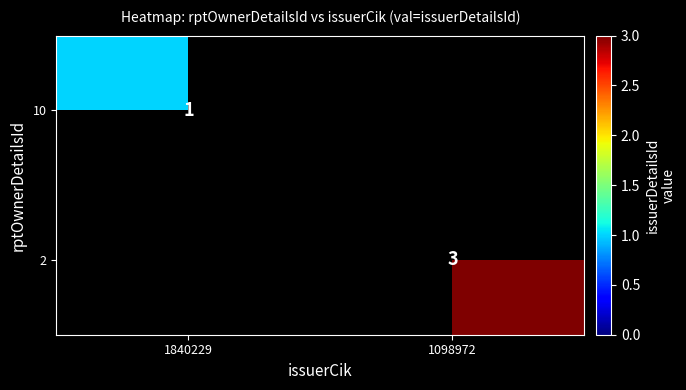

The value of 10 at 1840229 is 0. True or false?

False